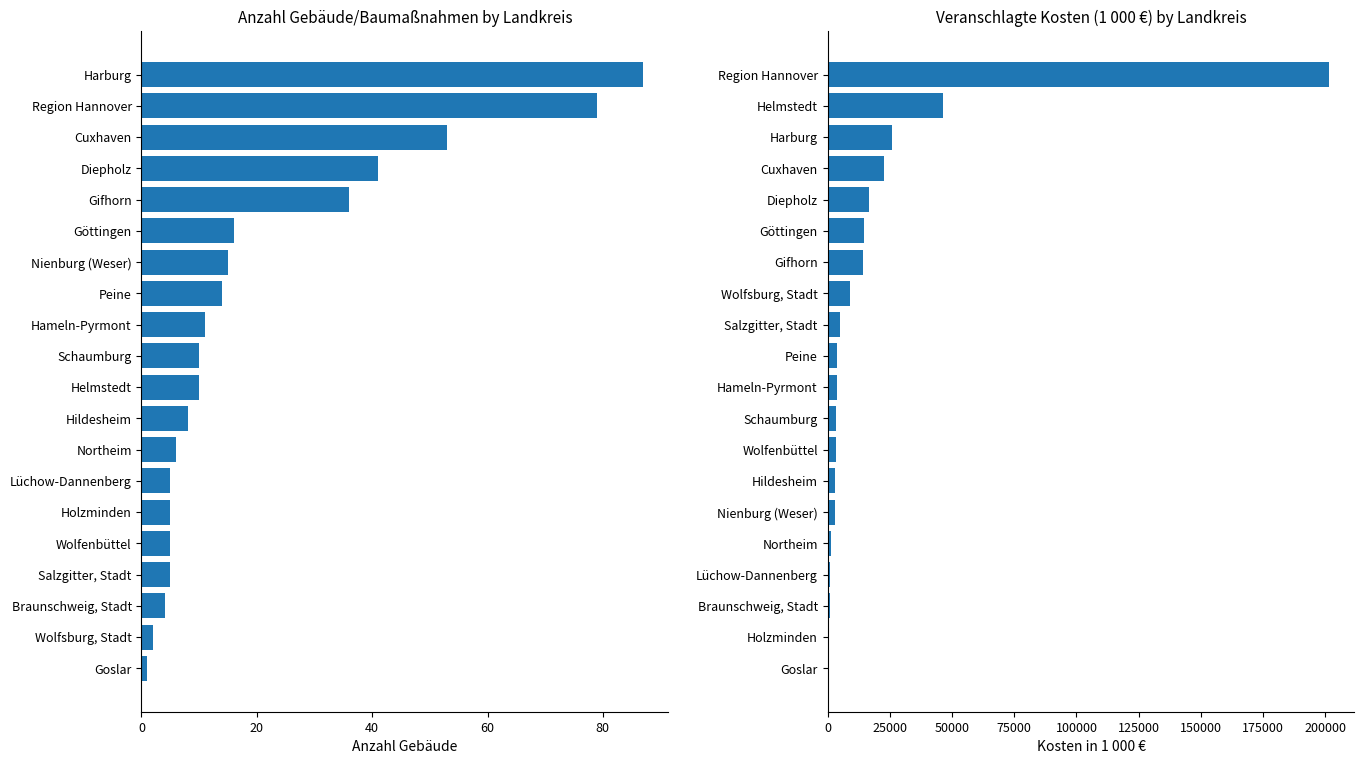

At how many categories does at least one series exceed 12798?

7